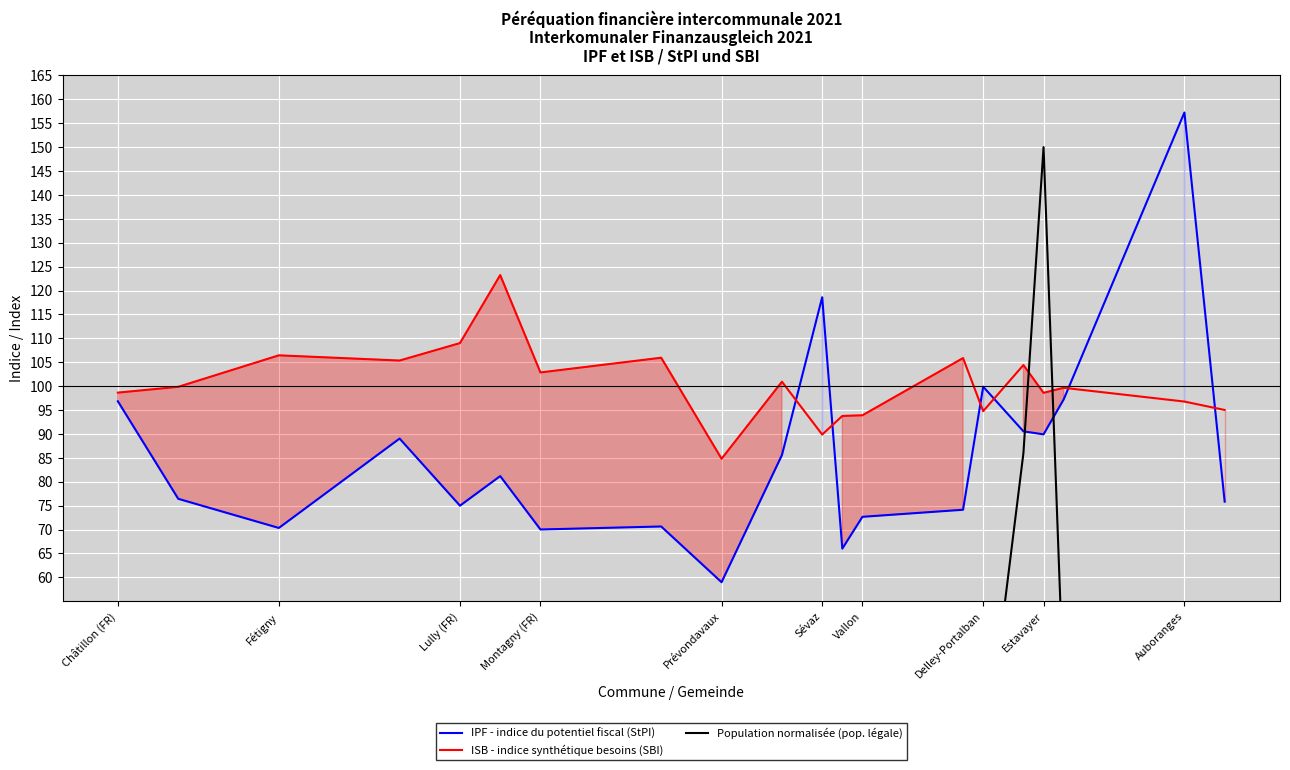

At which label does ISB - indice synthétique besoins (SBI) reach its minimum?

Prévondavaux